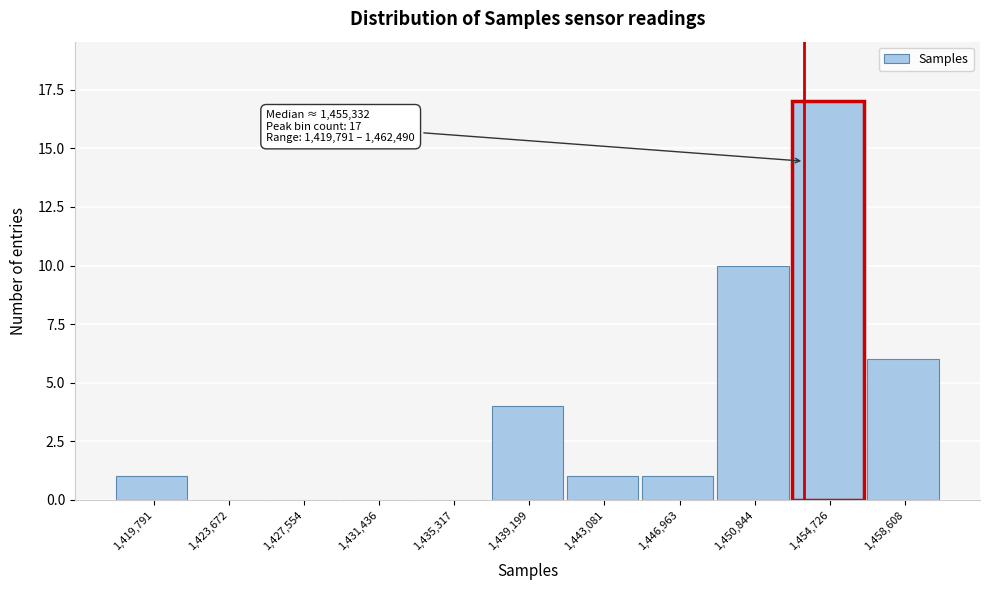

Reading left to right, what are all the values shown in this chart?

1,419,791=1	1,423,672=0	1,427,554=0	1,431,436=0	1,435,317=0	1,439,199=4	1,443,081=1	1,446,963=1	1,450,844=10	1,454,726=17	1,458,608=6